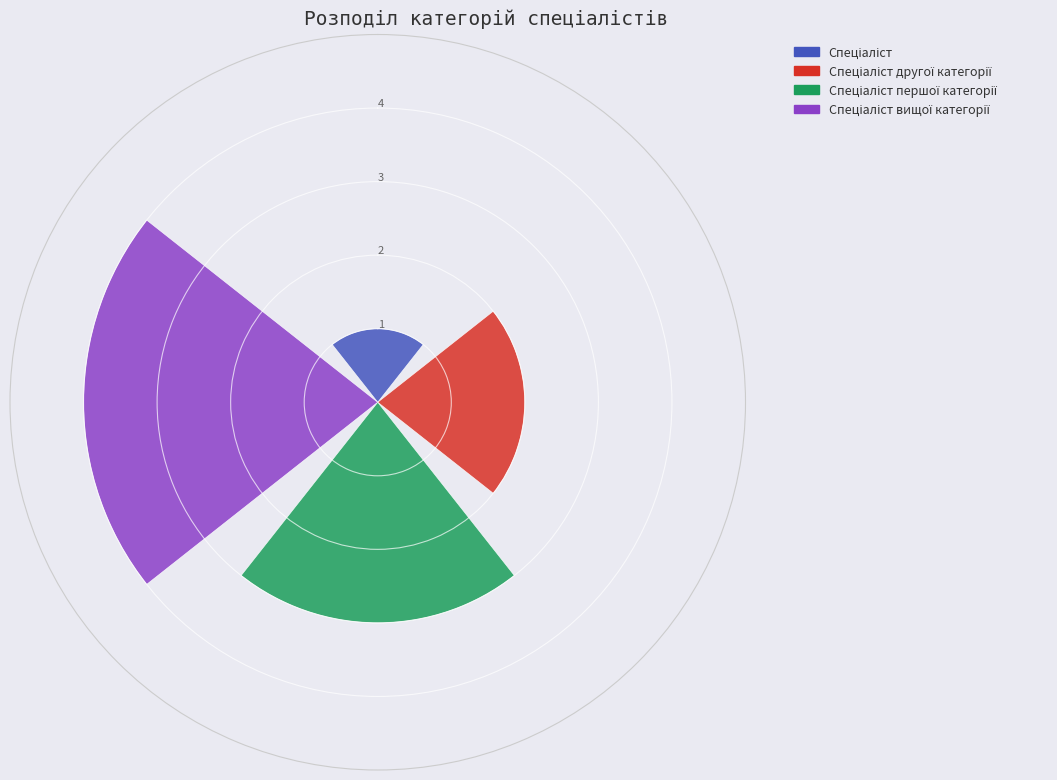

What is the maximum value shown in the chart?

4